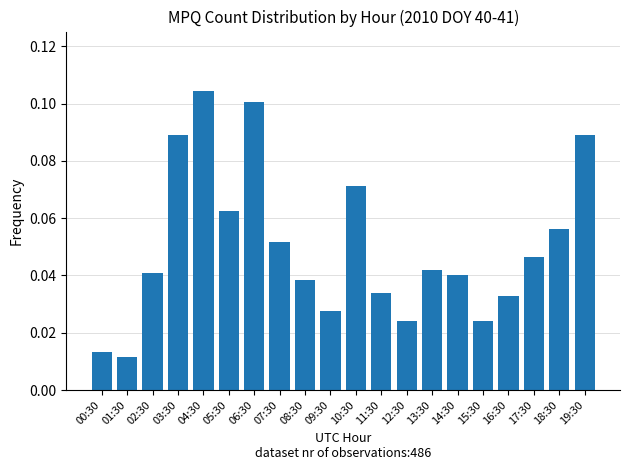

Does the chart contain stacked bars?

No